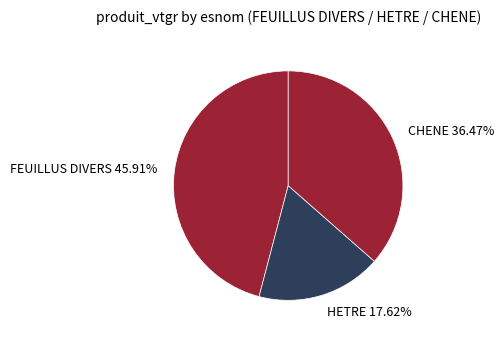

To the nearest percent, what percentage of the pie is HETRE?

18%